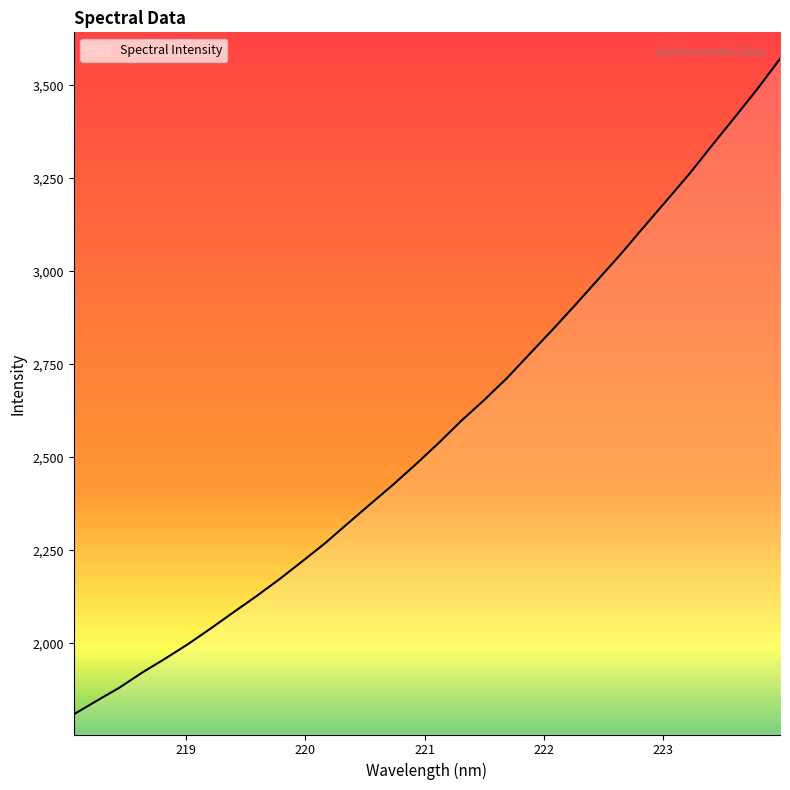

What is the difference between the maximum and minimum values?

1761.7